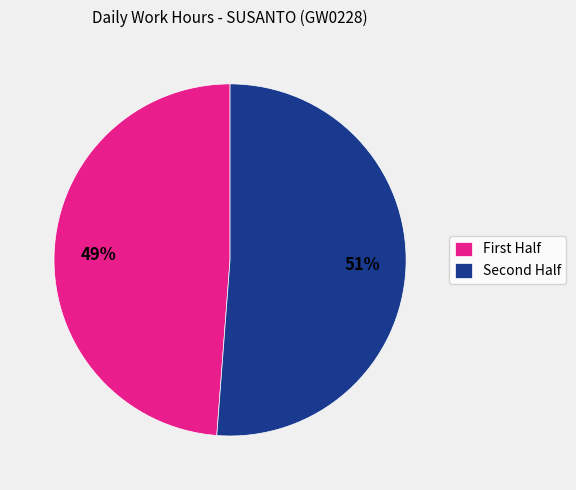

Is there any slice that represents more than half of the pie?

Yes